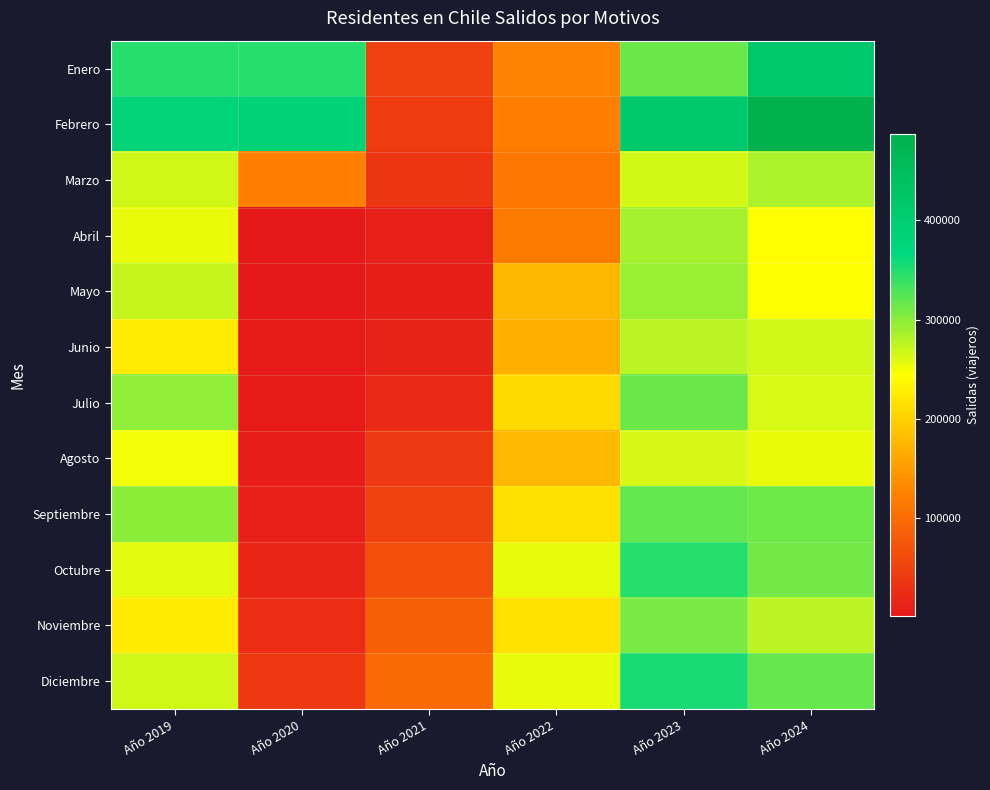

Rank the series at Año 2020 from lowest to highest value.

Abril, Mayo, Junio, Julio, Agosto, Septiembre, Octubre, Noviembre, Diciembre, Marzo, Enero, Febrero